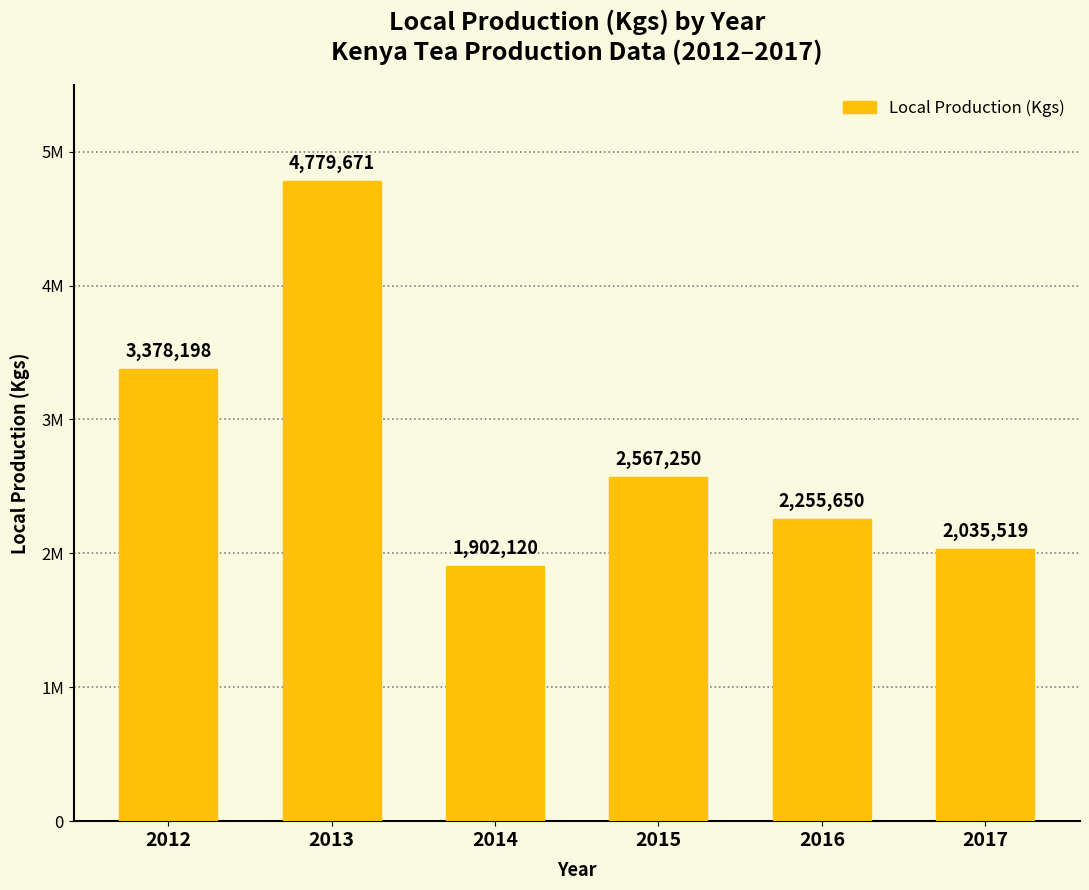

Reading left to right, transcribe all the data shown in this chart.

2012=3378198	2013=4779671	2014=1902120	2015=2567250	2016=2255650	2017=2035519